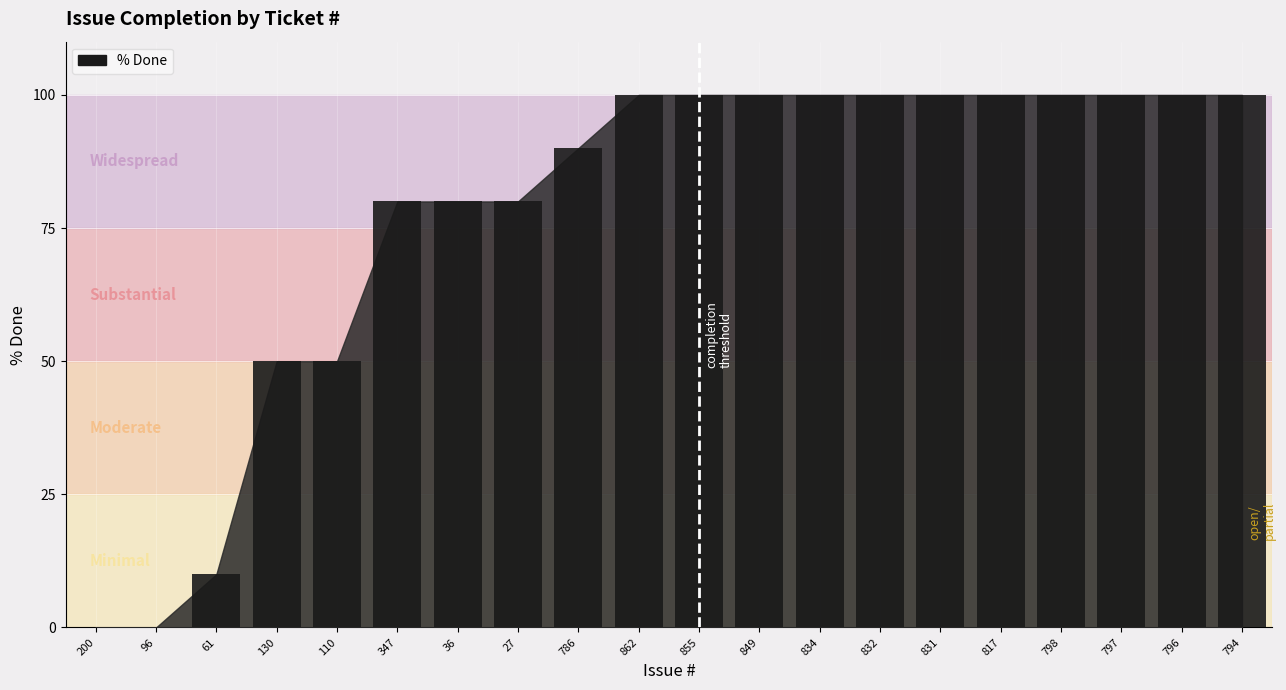

How many categories are shown in the chart?

20